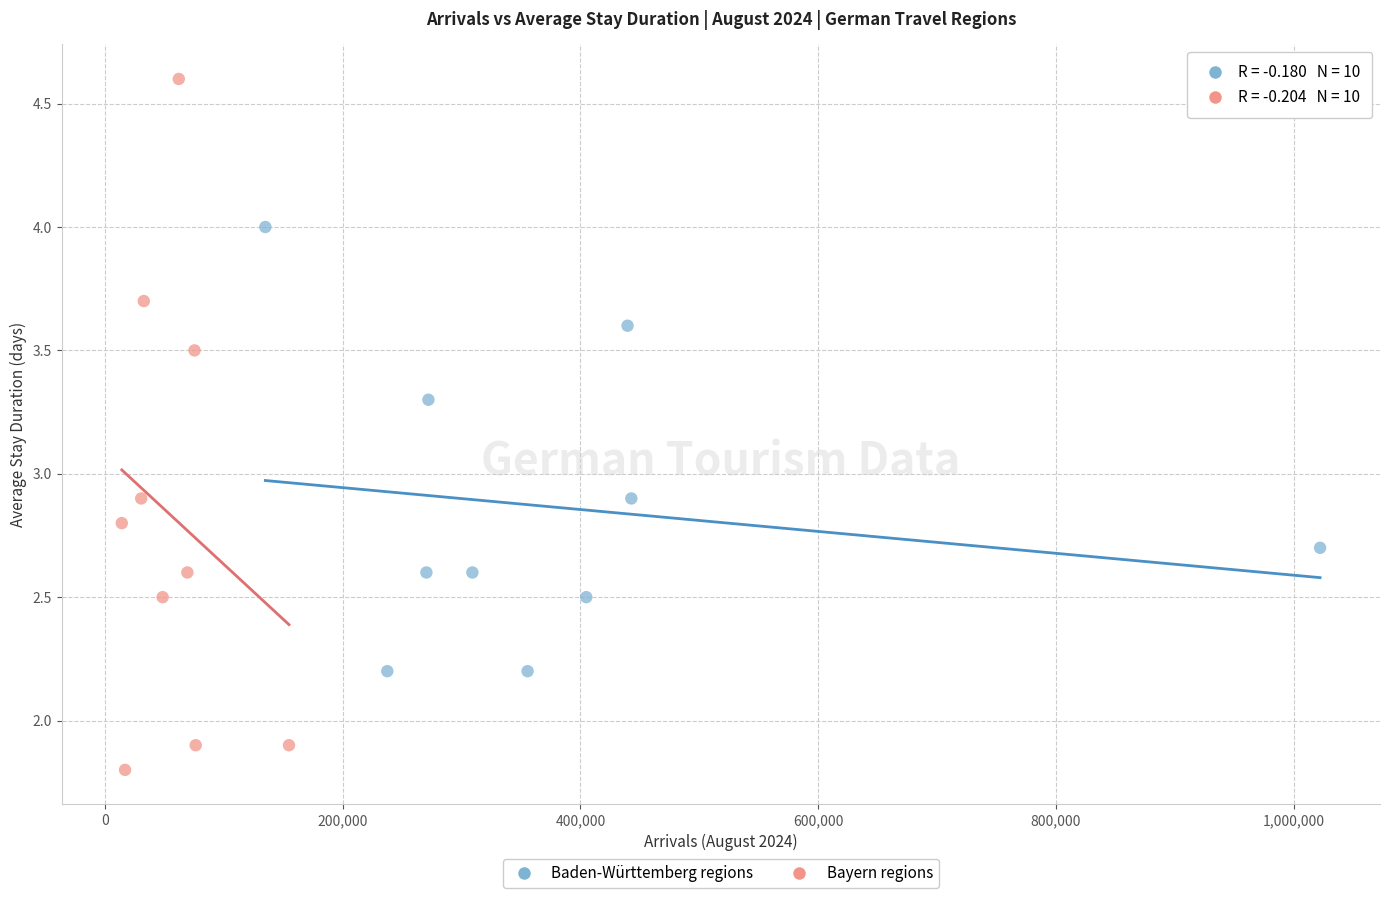

Which series contains the lowest Y value?

Bayern regions